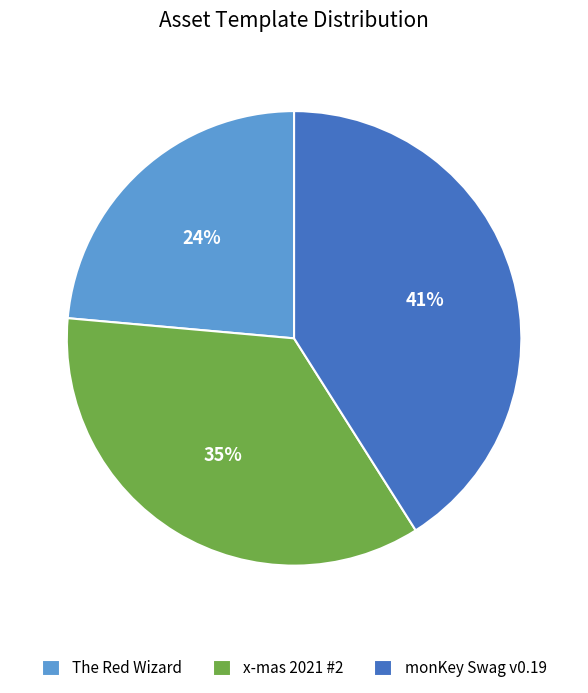

Which has a higher value, monKey Swag v0.19 or x-mas 2021 #2?

monKey Swag v0.19